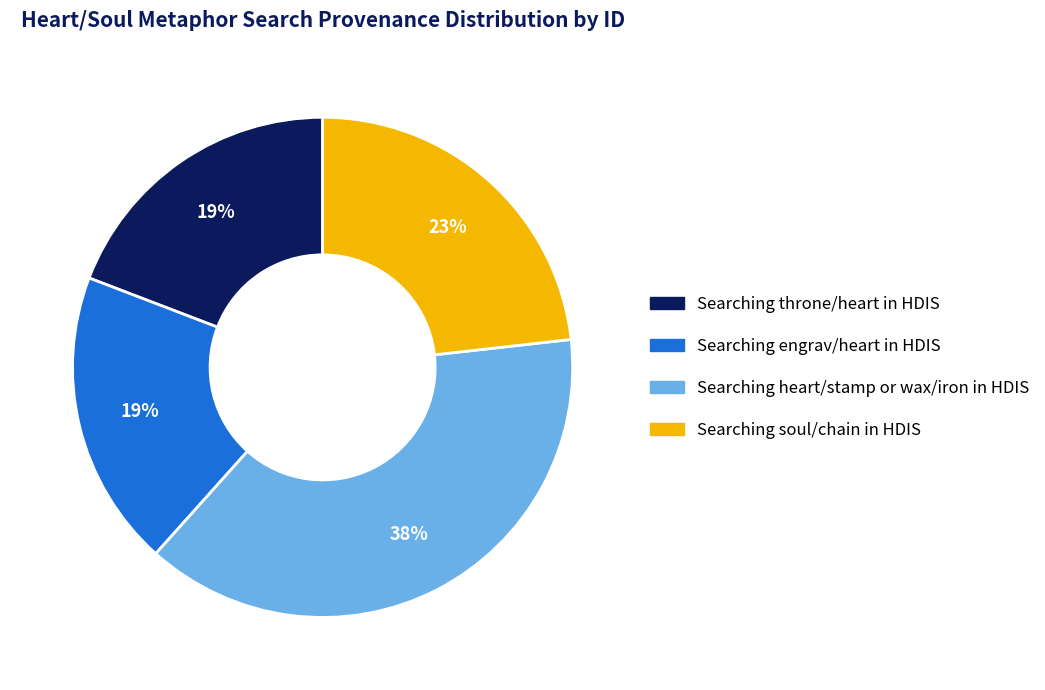

To the nearest percent, what is the average slice percentage?

25%